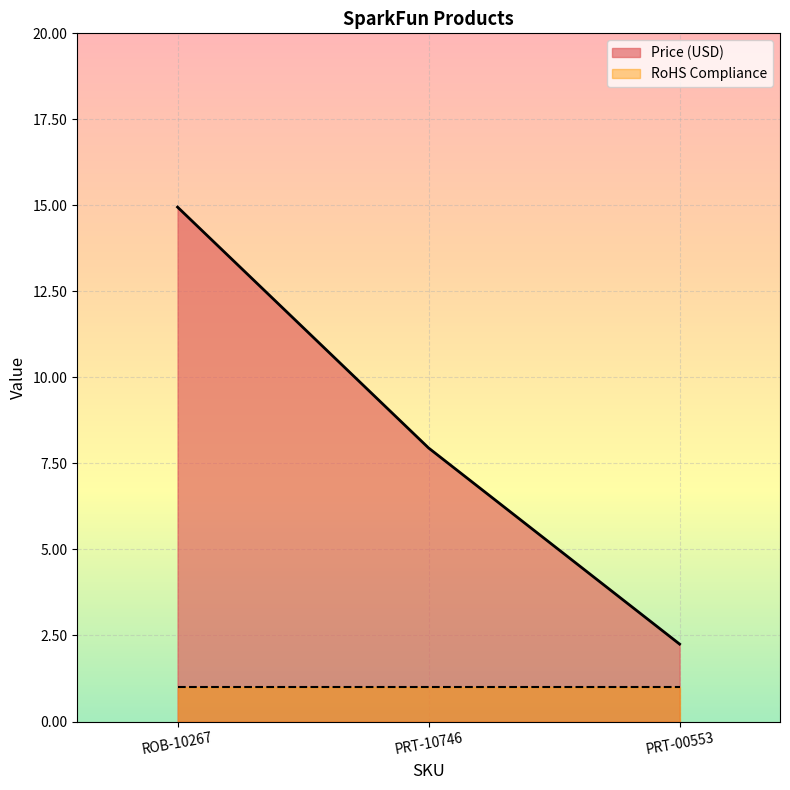

Does the chart display data point markers on the line(s)?

No